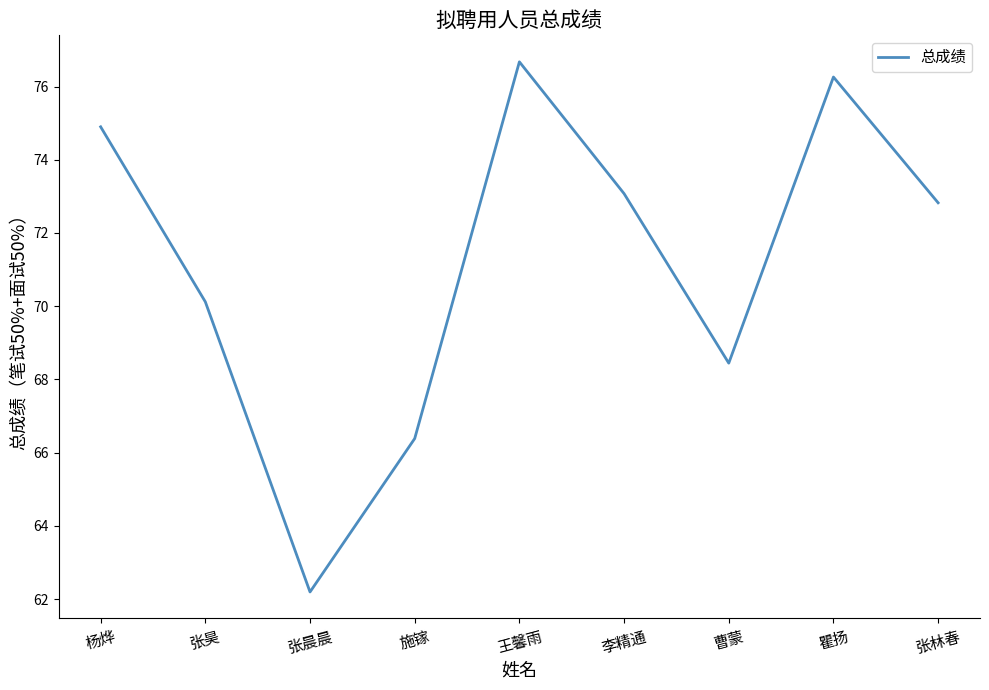

Where does the data first go above 72?

杨烨